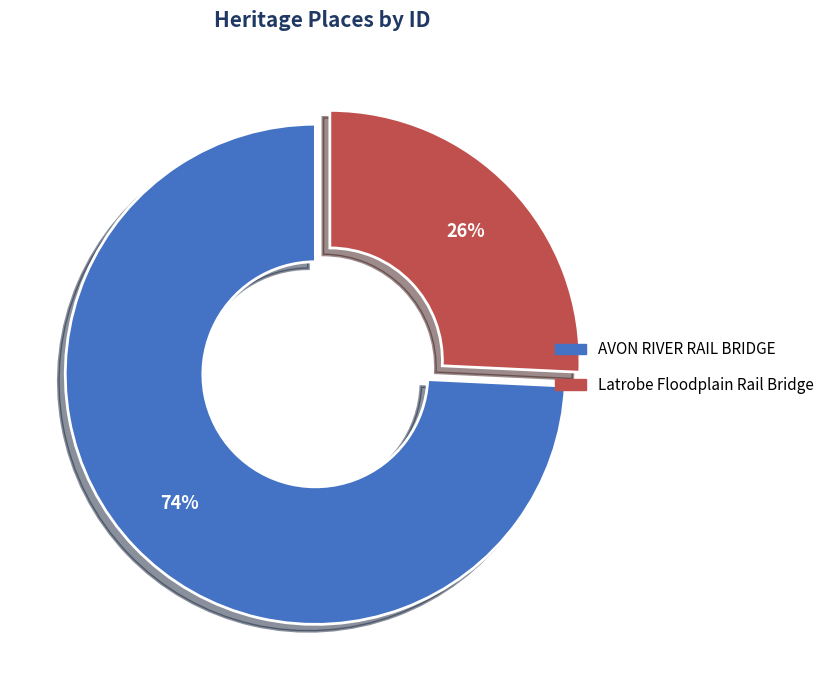

To the nearest percent, what portion does Latrobe Floodplain Rail Bridge represent?

26%